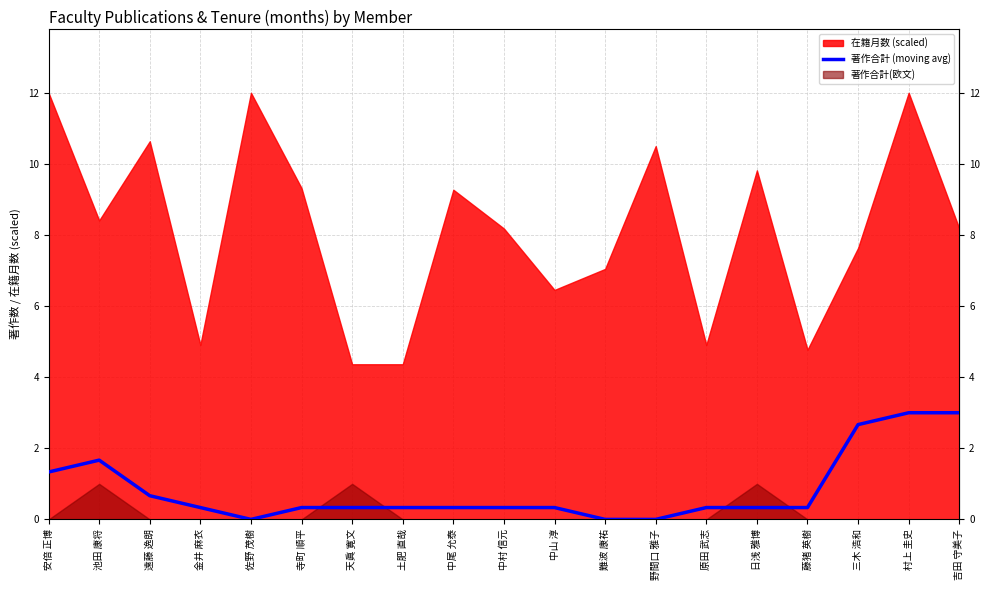

Where is the data nearest to the value 1?

安倍 正博